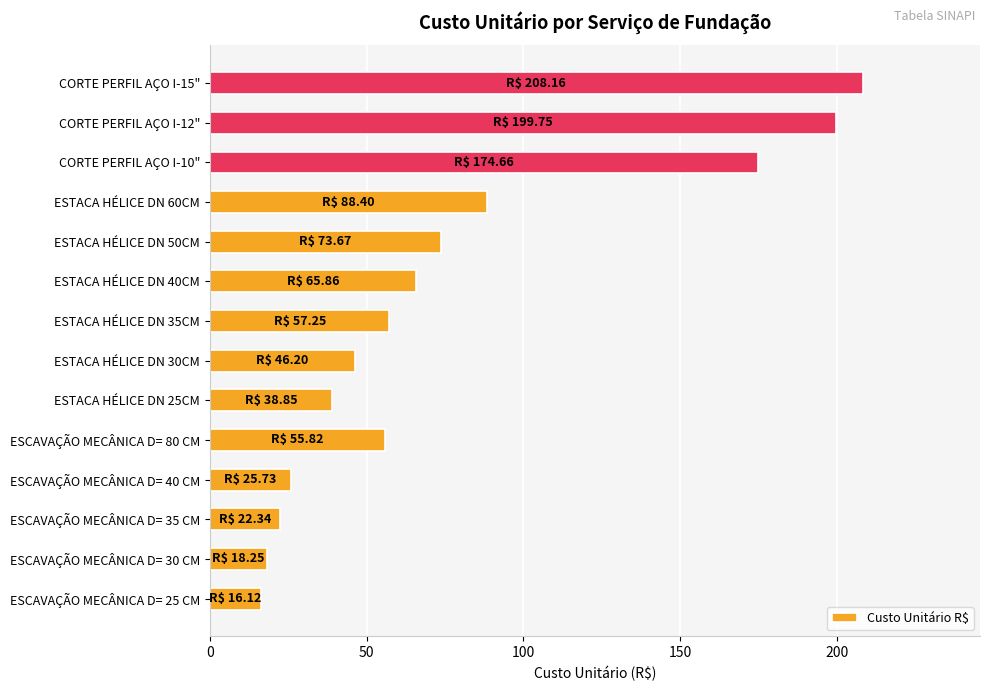

True or false: the data shows 73.7 at ESTACA HÉLICE DN 50CM.

True